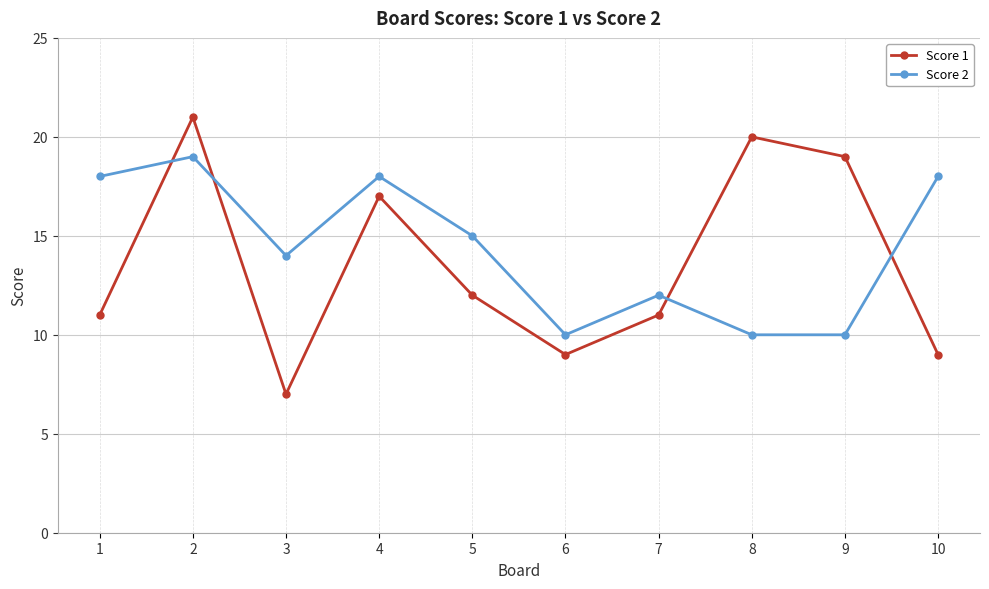

Is it true that Score 1 equals 9 at 9?

False